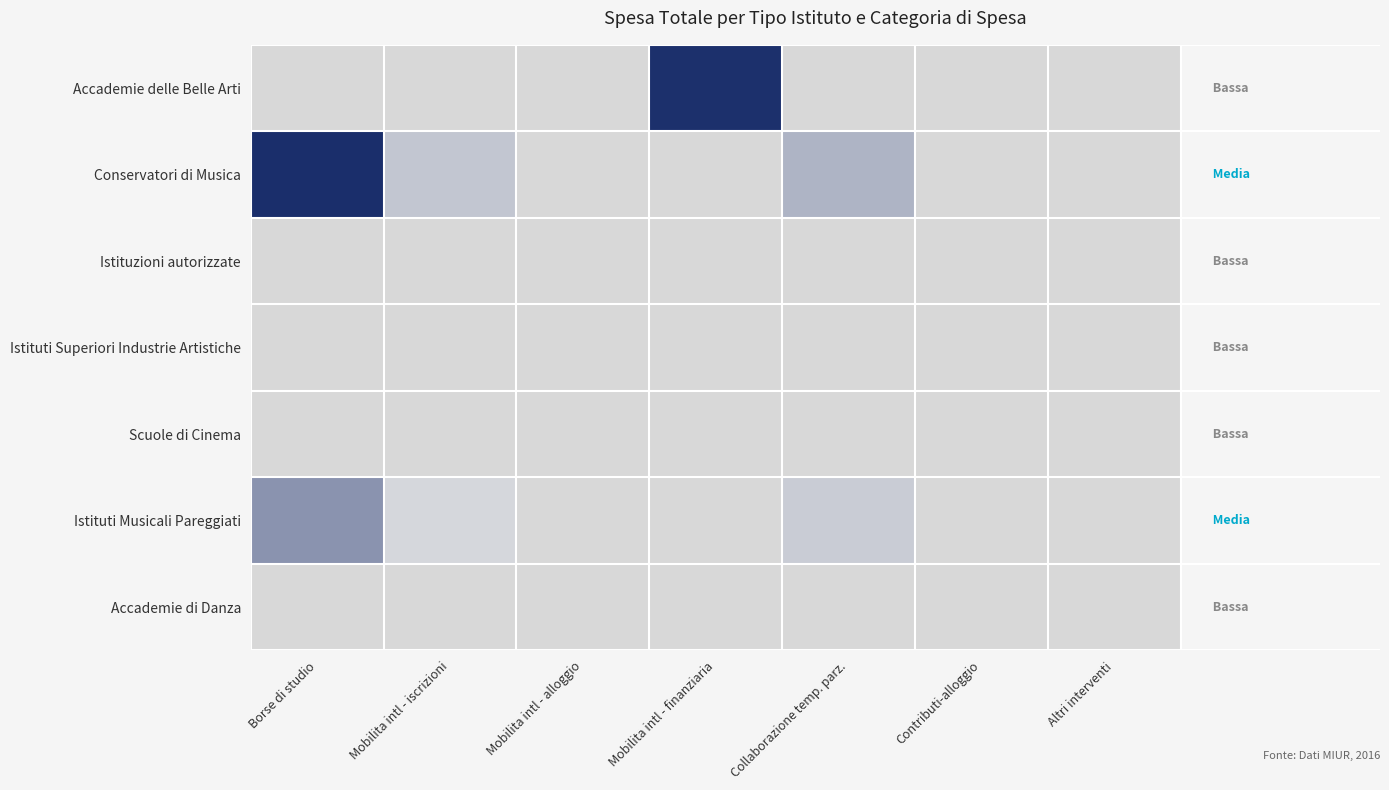

What is the spread (max minus min) of values at 0?

32835